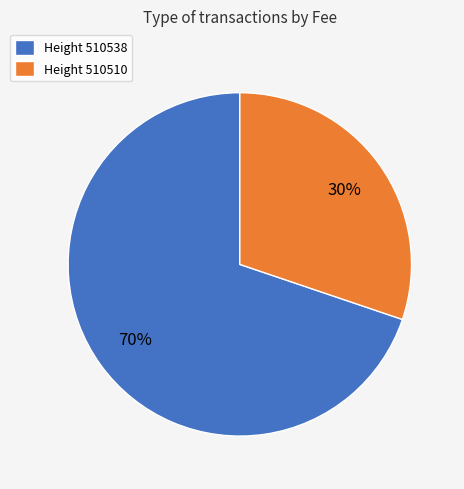

Is there a majority slice in this chart?

Yes